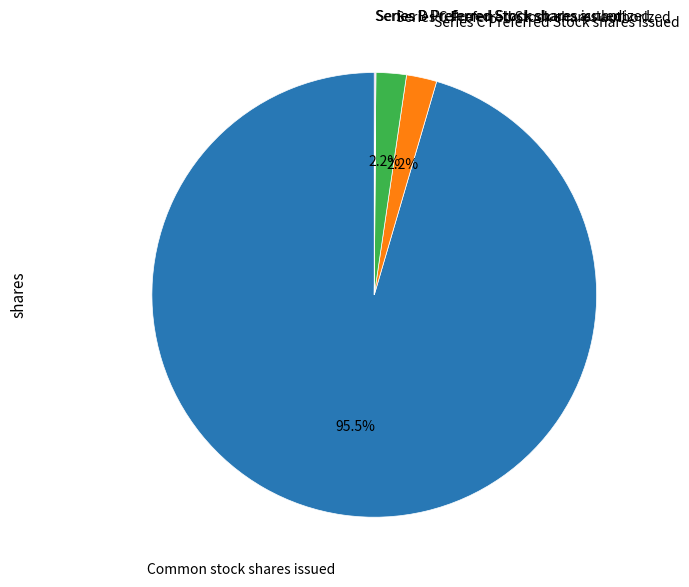

What is the largest slice in the pie chart?

Common stock shares issued